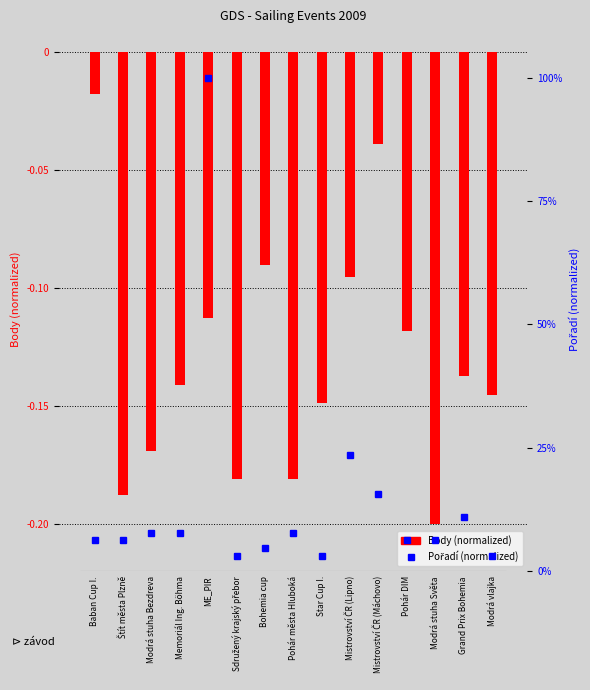

What is the total value across all series at Modrá stuha Světa?

-0.1